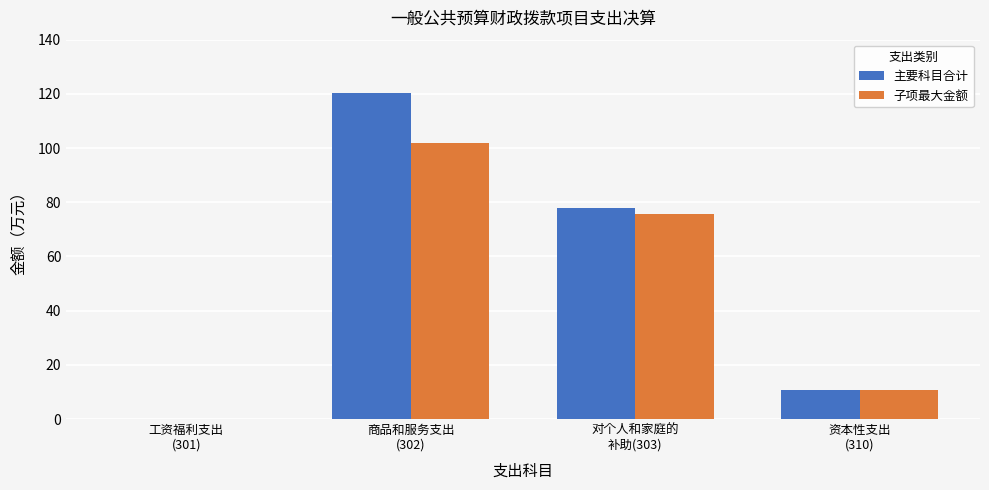

How many groups of bars are there?

4